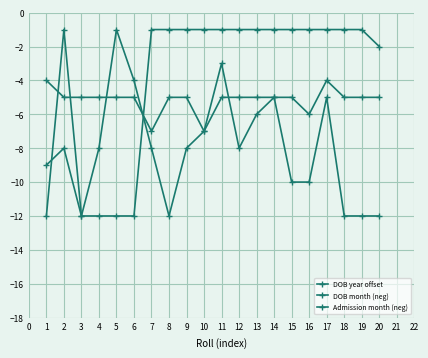

Count the number of data series in this chart.

3